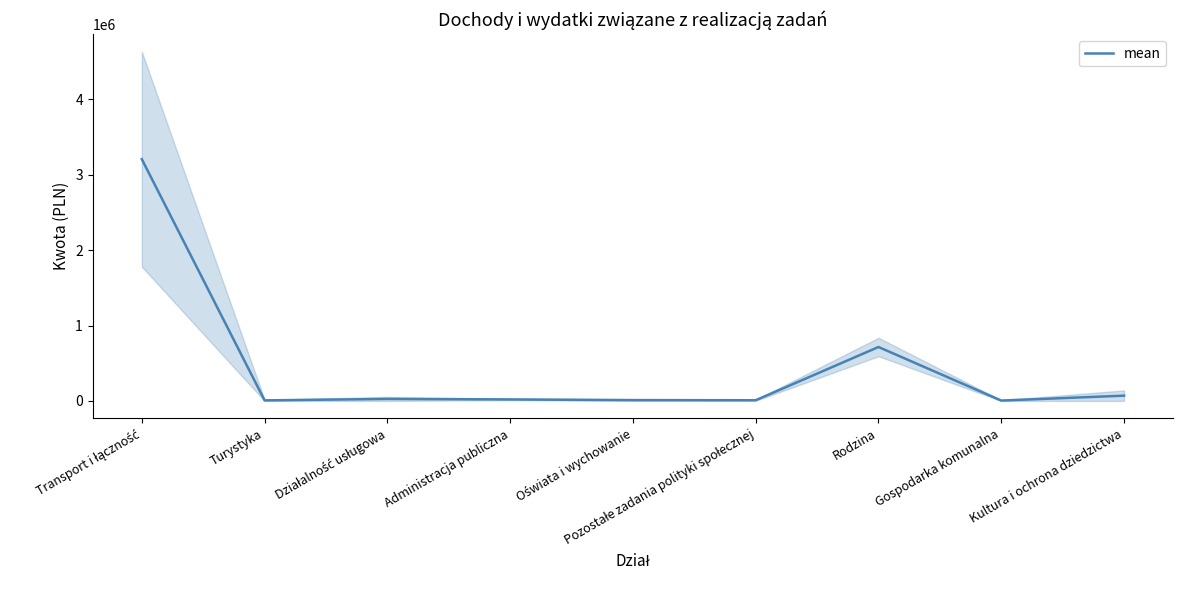

How many series are shown in this chart?

1